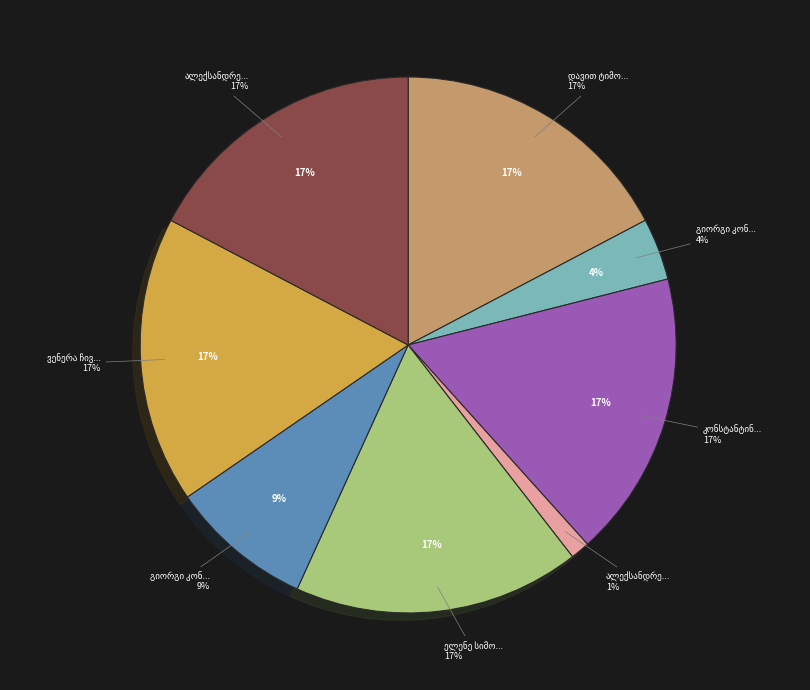

Is it true that დავით ტიმოთეს ძე ჩივაძე is 17% of the pie?

True